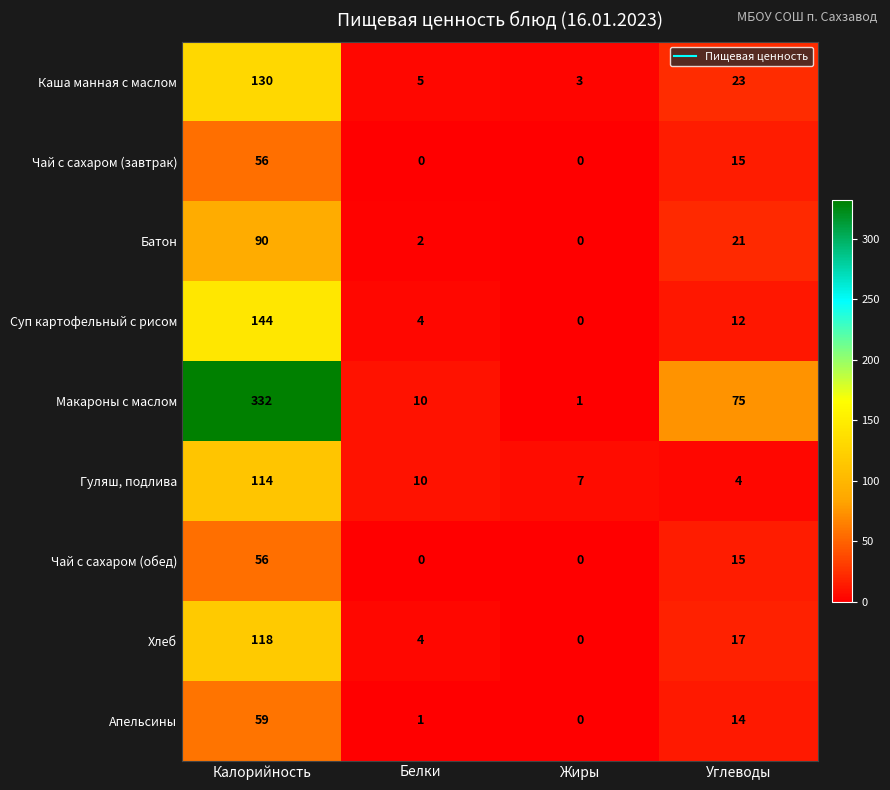

What is the difference between the second highest and second lowest values in the Суп картофельный с рисом series?

8